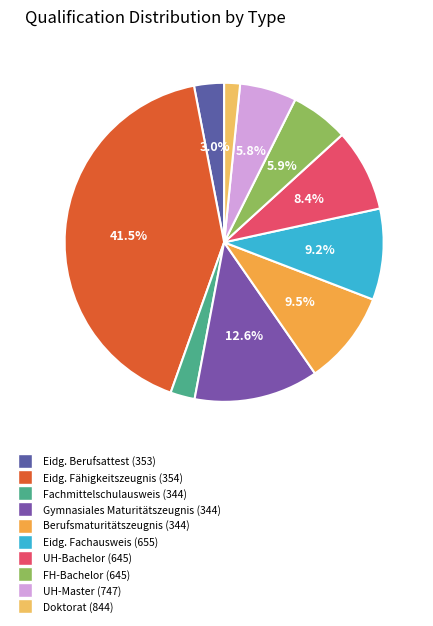

The Berufsmaturitätszeugnis (344) slice represents 23% of the pie. True or false?

False